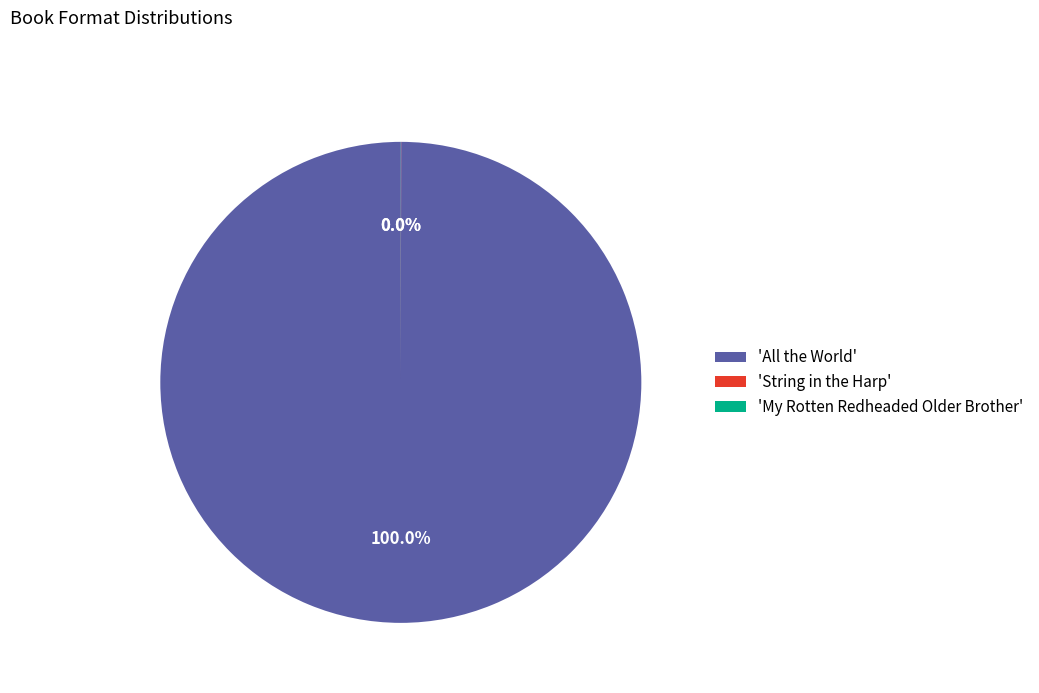

Is there a majority slice in this chart?

Yes